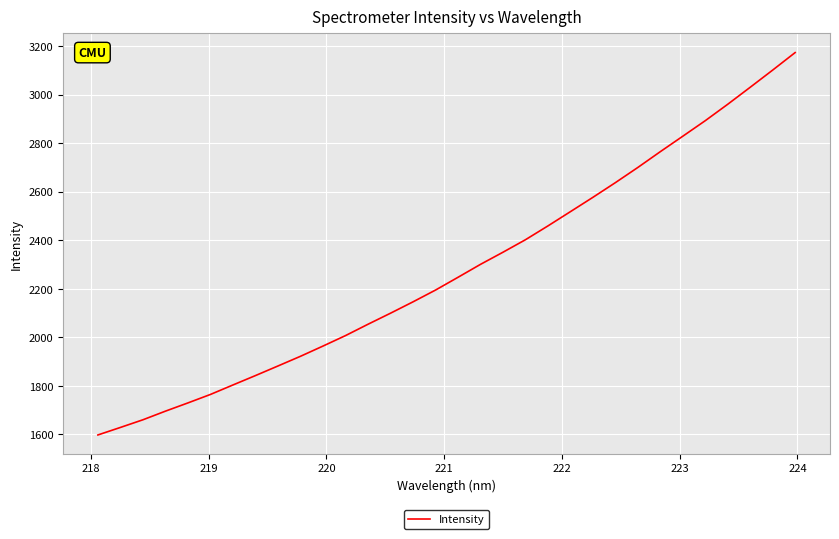

What is the greatest value displayed?

3174.2